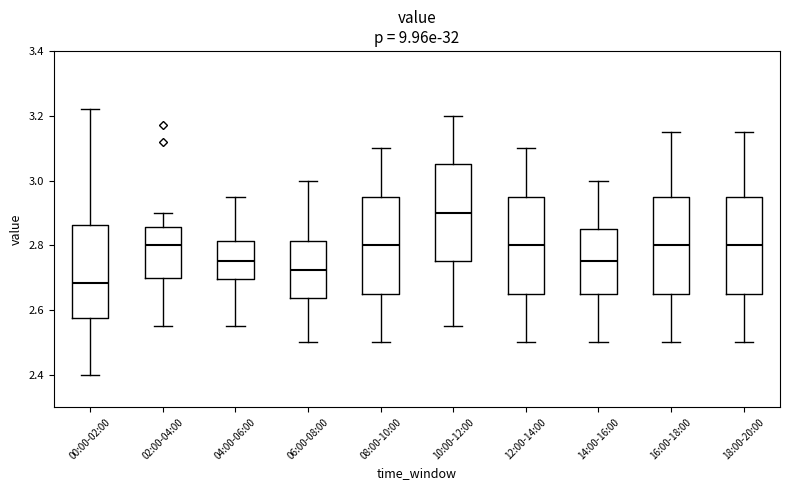

Which box's median line is the highest?

10:00-12:00